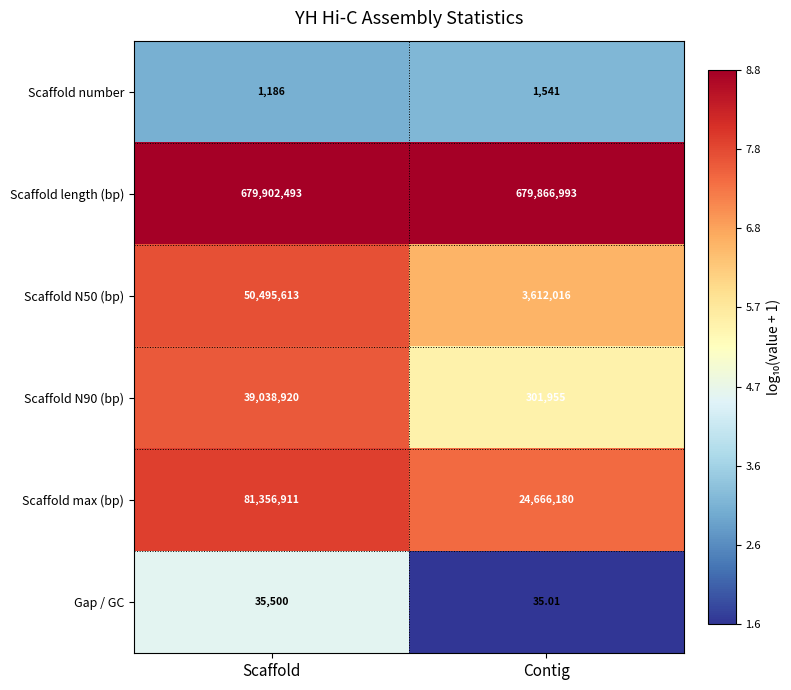

Which series changed the most between Scaffold and Contig?

Scaffold max (bp)